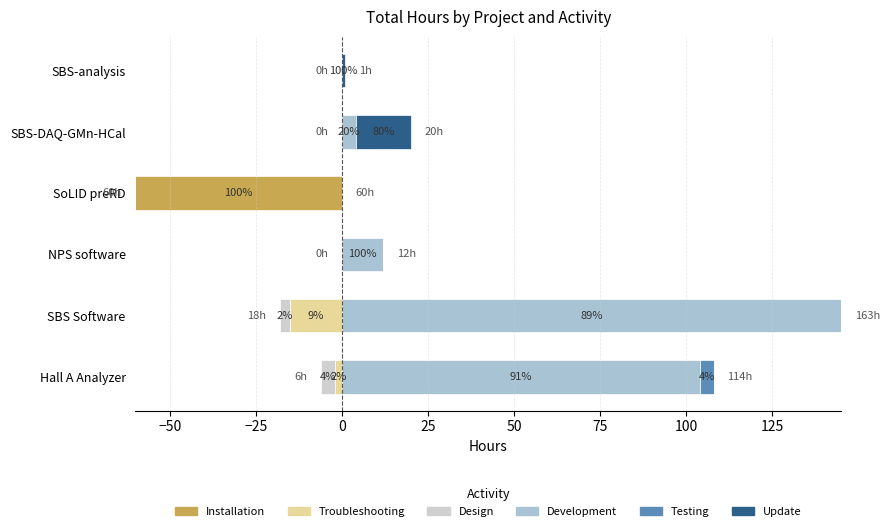

At how many categories does at least one series exceed 70?

2